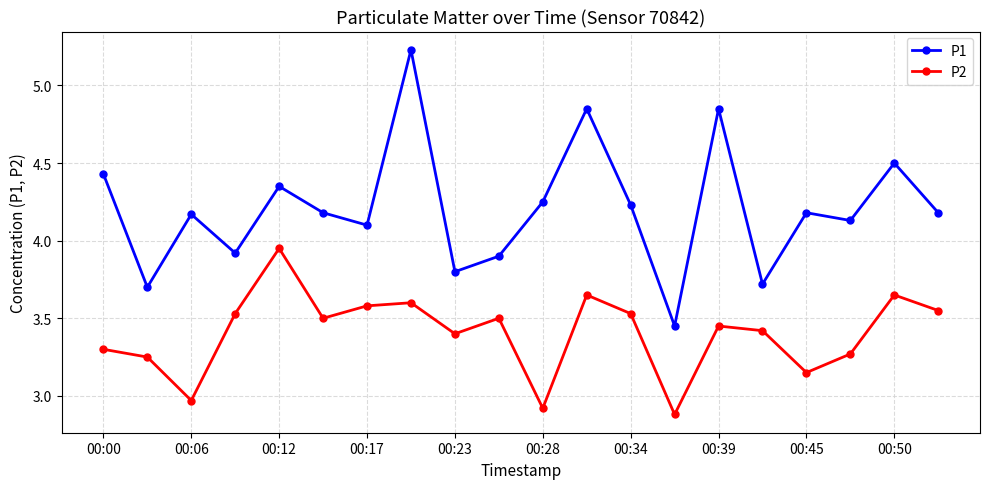

What is the difference between the maximum and minimum values in the P2 series?

1.1